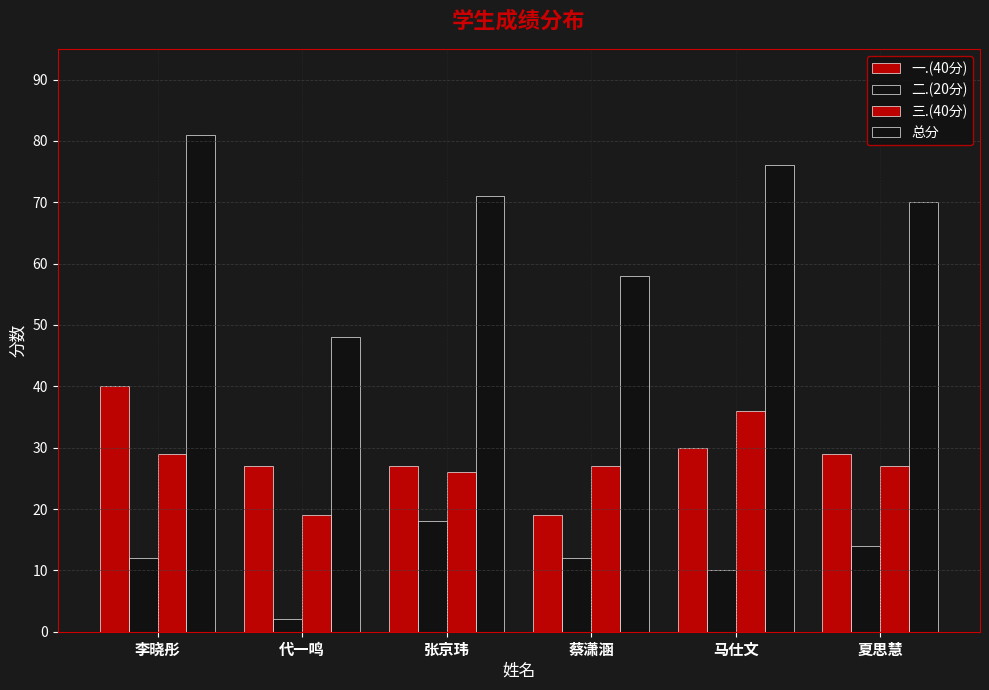

What is the total value across all series at 夏思慧?

140